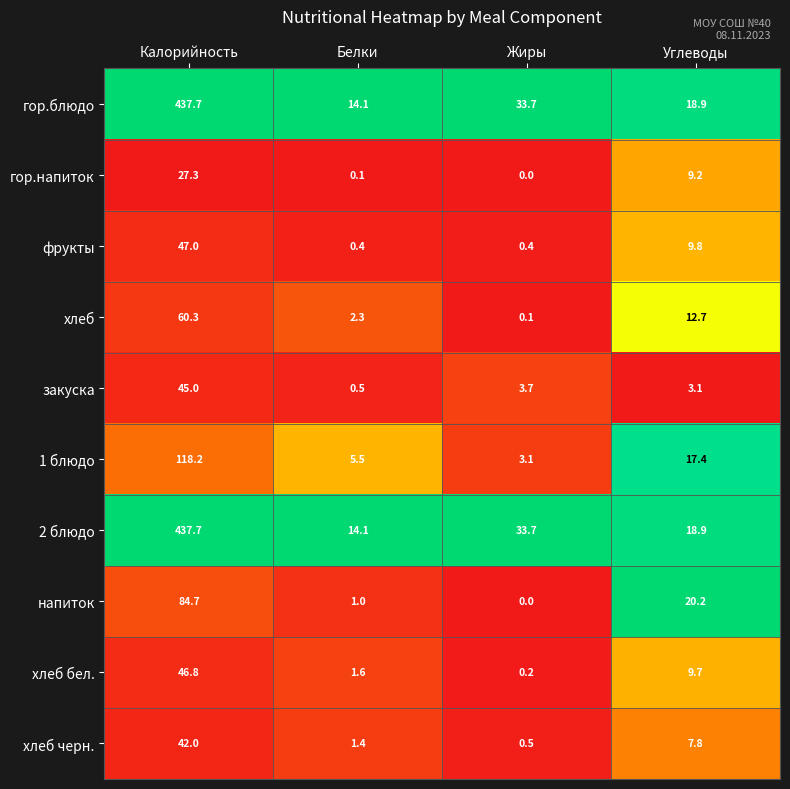

What is the spread (max minus min) of values at Углеводы?

17.1